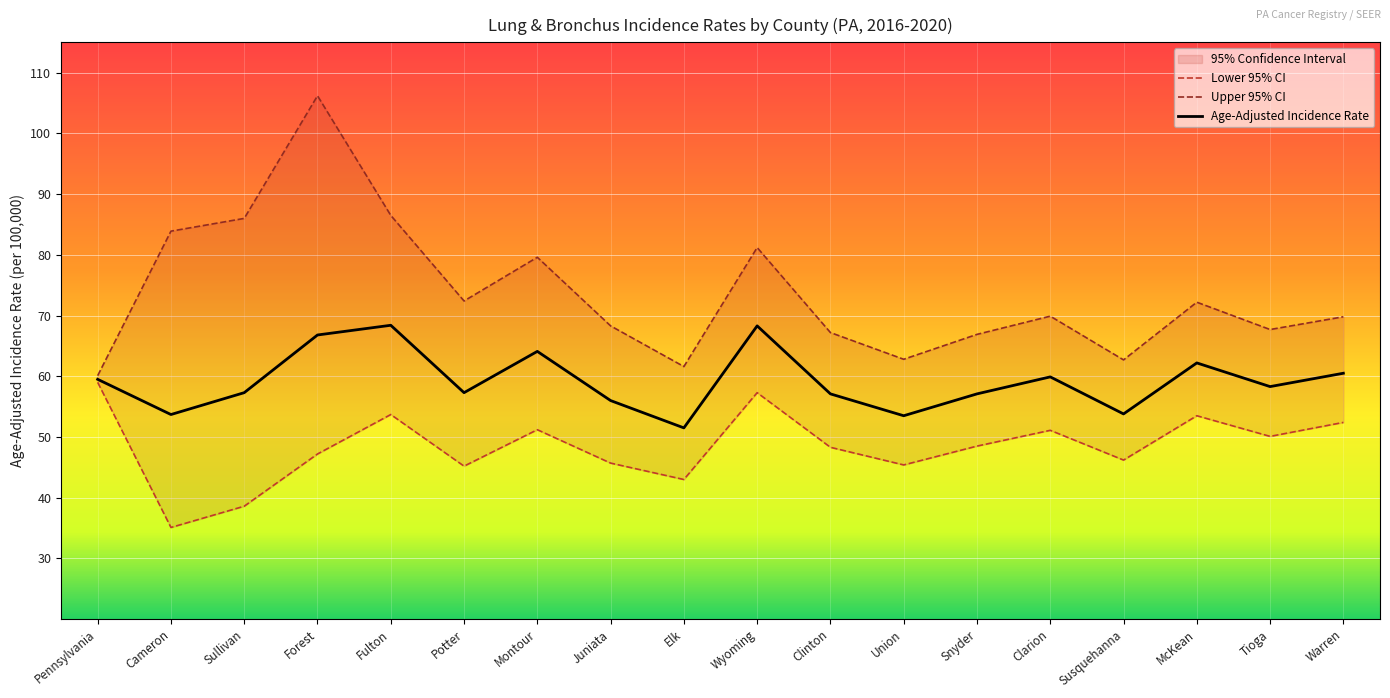

Which series has the largest range (max minus min)?

Upper 95% CI